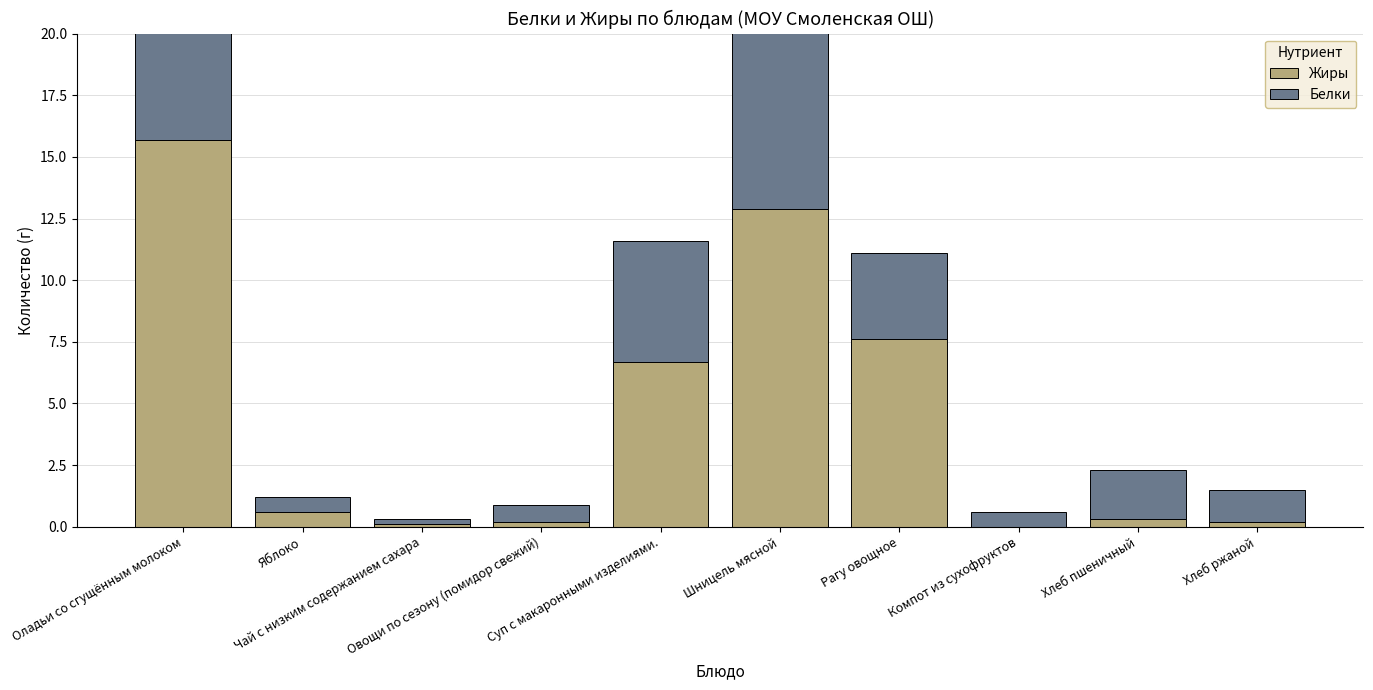

Which series has the largest range (max minus min)?

Жиры